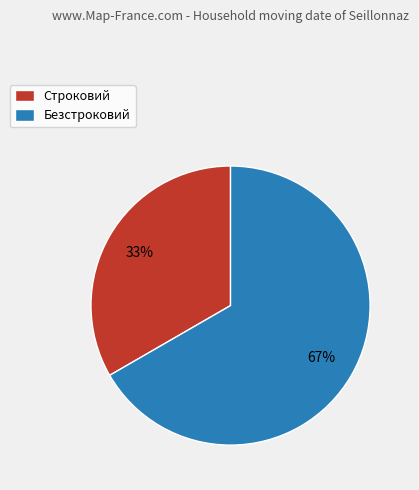

What is the ratio of the value at Безстроковий to the value at Строковий?

2.0